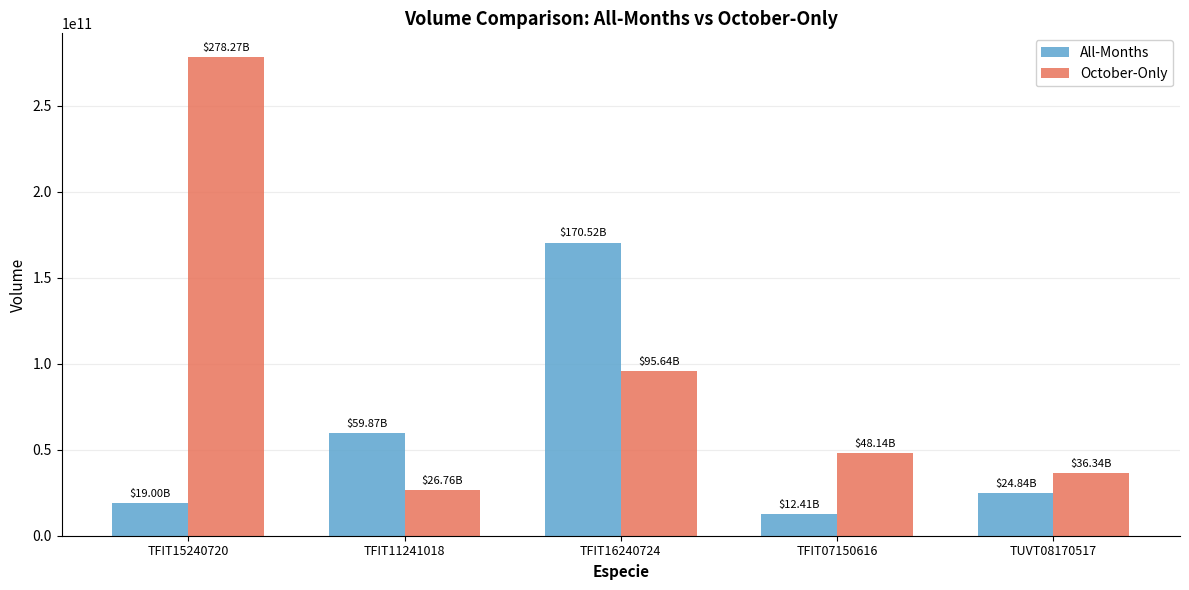

What is the value of the All-Months bar at the 5th from the left?

24835529663